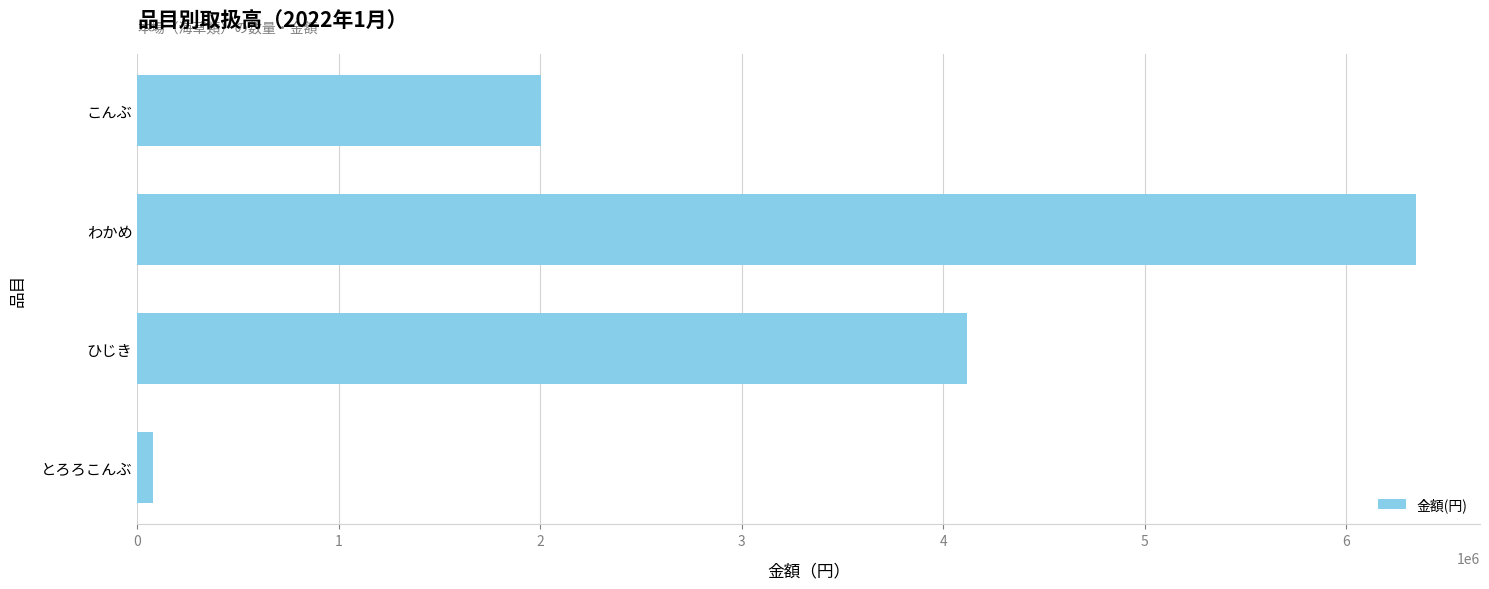

Are the bars horizontal?

Yes